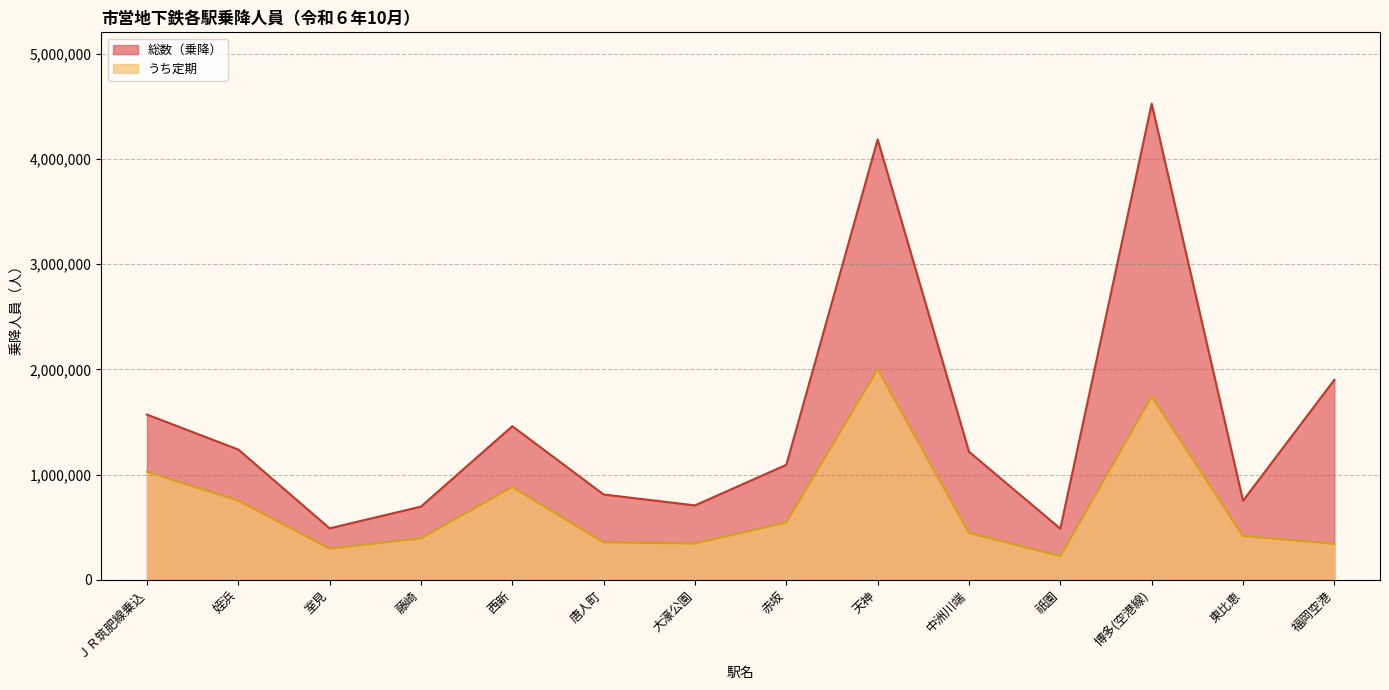

List the series in order of their overall mean, highest first.

総数（乗降）, うち定期